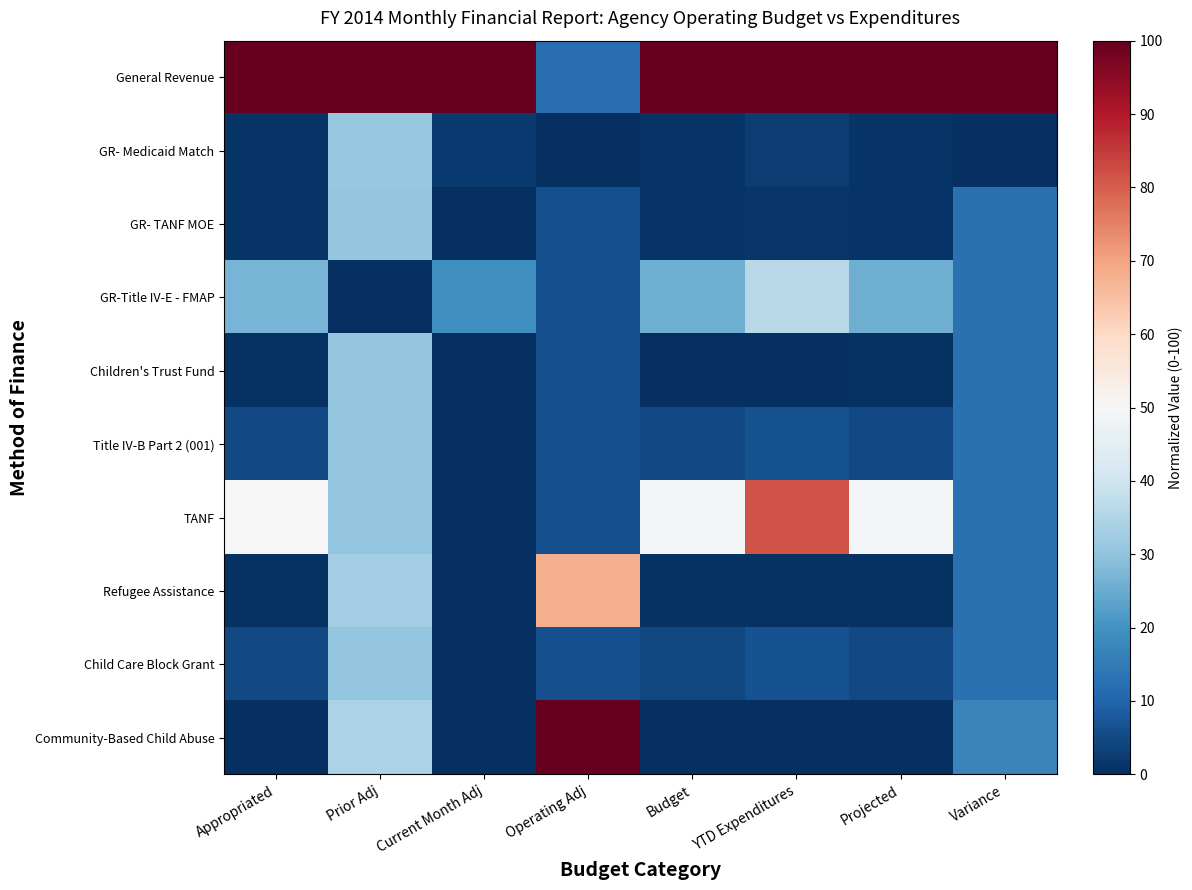

Which series changed the most between Prior Adj and YTD Expenditures?

TANF